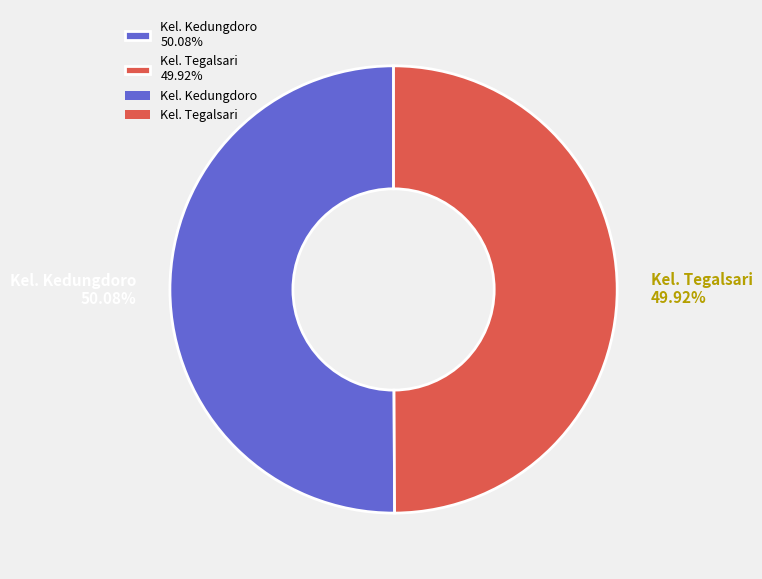

How many segments does this pie chart have?

2